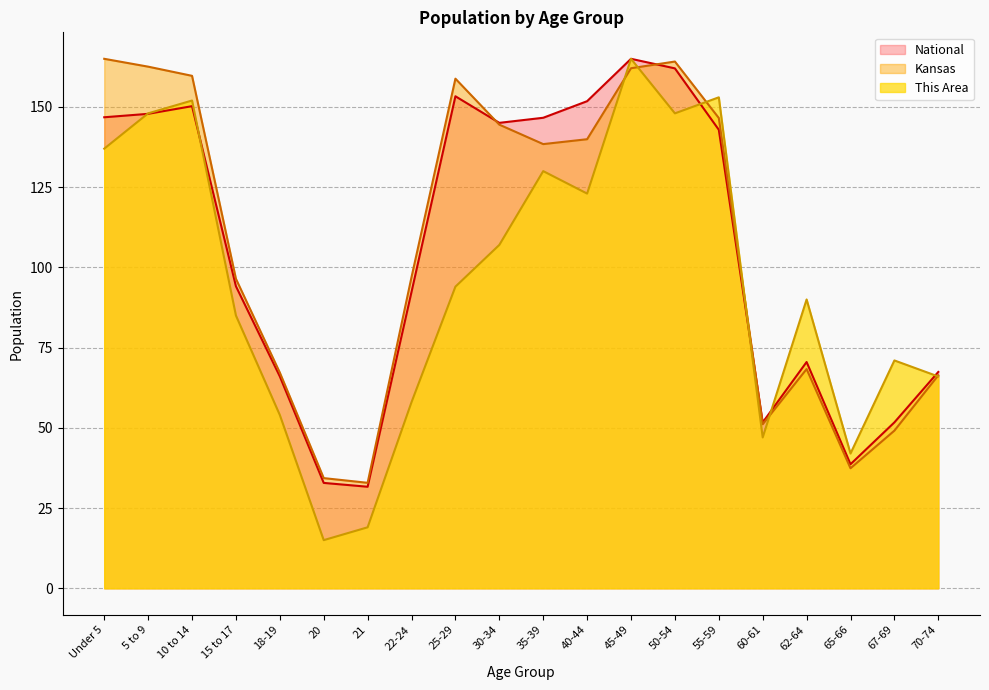

The value of This Area at 40-44 is 123.0. True or false?

True